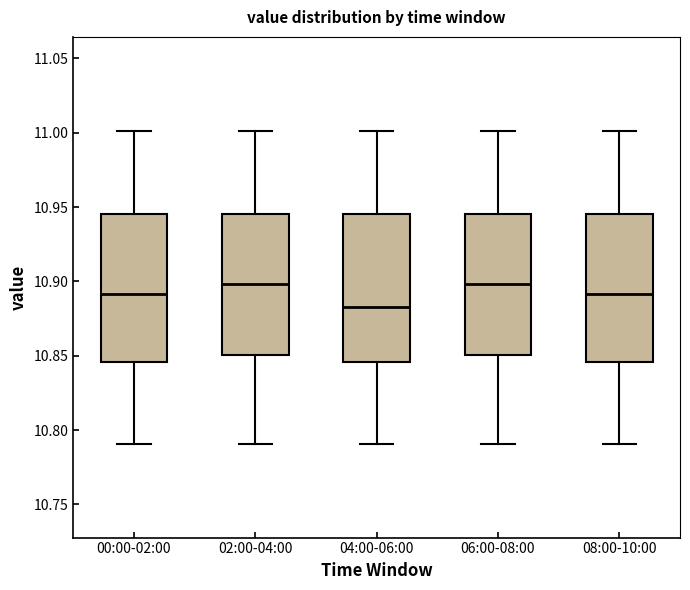

Reading left to right, read every box against the y-axis: the position of its median line, the range the box covers, and the ends of its whiskers. The values are not printed on the chart, so give them approximately, as read against the axis.

00:00-02:00: median 10.890, box 10.845 to 10.945, whiskers 10.790 to 11.000
02:00-04:00: median 10.900, box 10.850 to 10.945, whiskers 10.790 to 11.000
04:00-06:00: median 10.885, box 10.845 to 10.945, whiskers 10.790 to 11.000
06:00-08:00: median 10.900, box 10.850 to 10.945, whiskers 10.790 to 11.000
08:00-10:00: median 10.890, box 10.845 to 10.945, whiskers 10.790 to 11.000